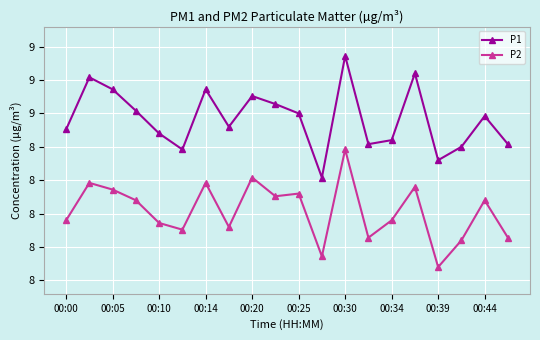

Is this an area chart (filled region under the line)?

No